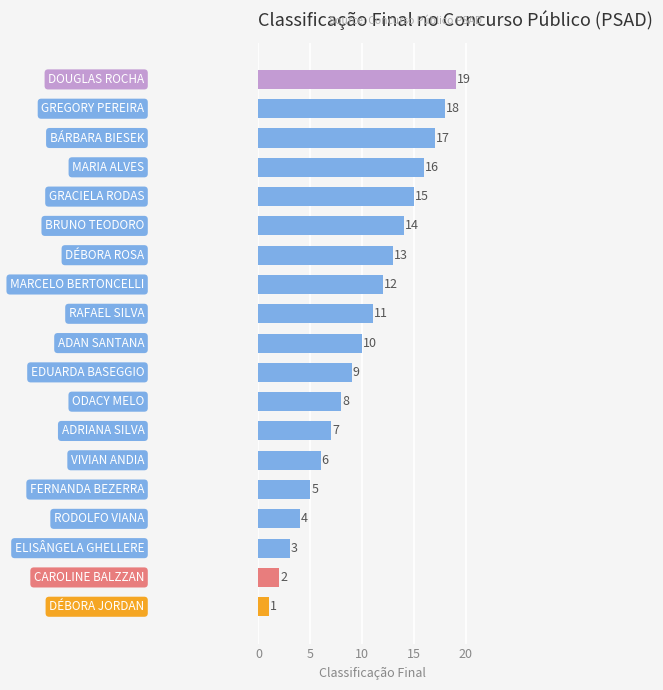

Count the number of data series in this chart.

1